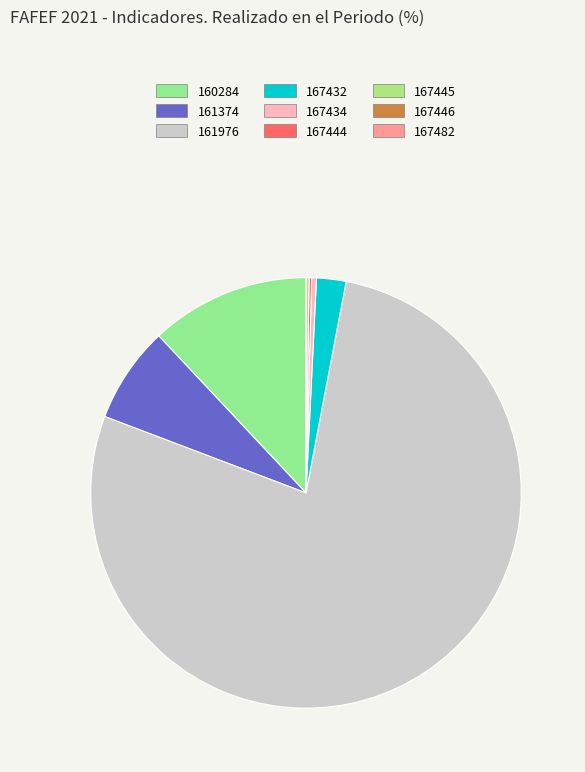

Between 167434 and 167482, which is larger?

167434